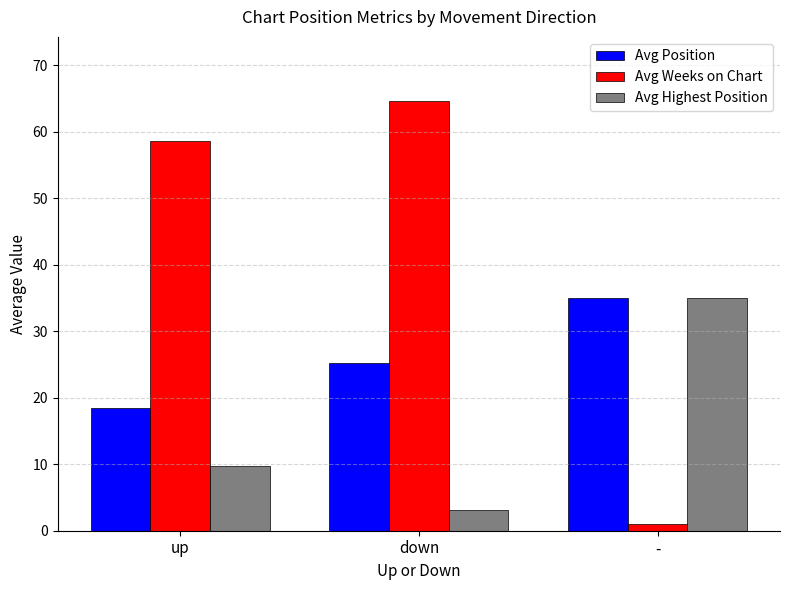

What are all the series names shown in the legend?

Avg Position, Avg Weeks on Chart, Avg Highest Position